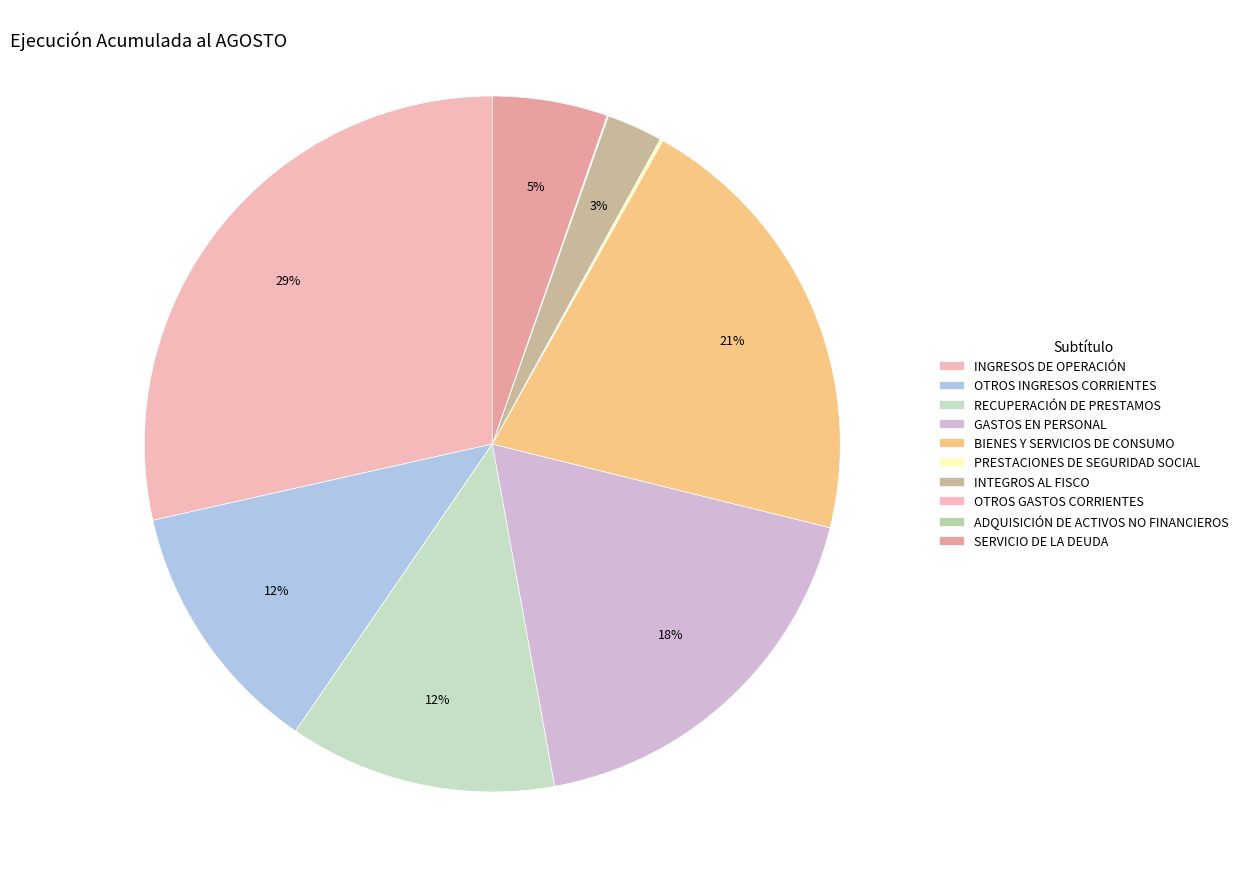

Which category has the smallest portion of the pie?

ADQUISICIÓN DE ACTIVOS NO FINANCIEROS